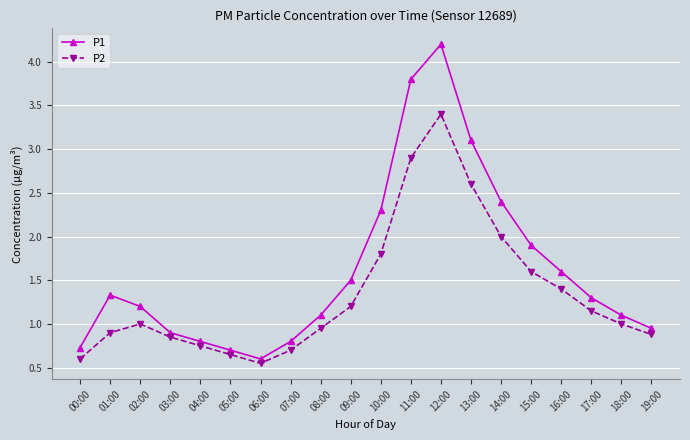

What is the difference between the highest and lowest values at 10:00?

0.5